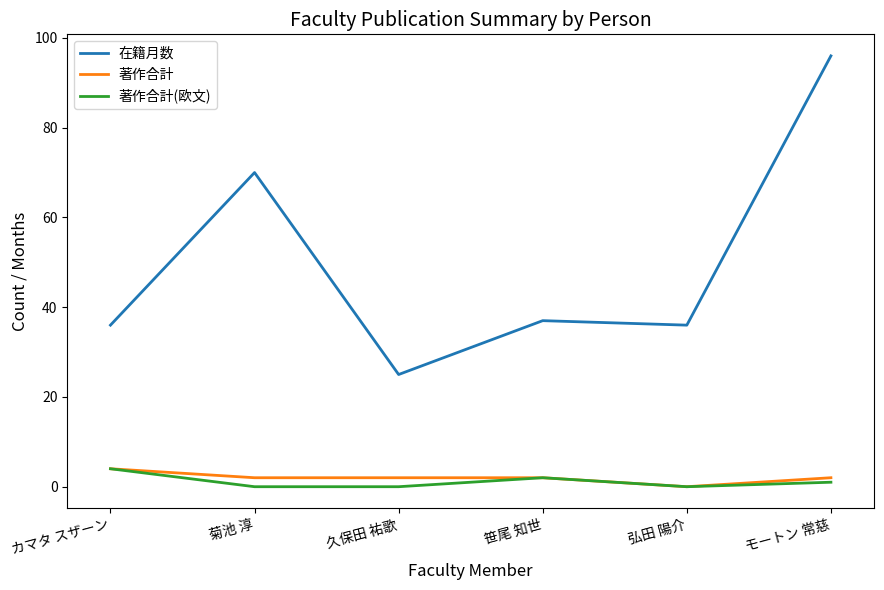

What position from the right is カマタ スザーン?

6